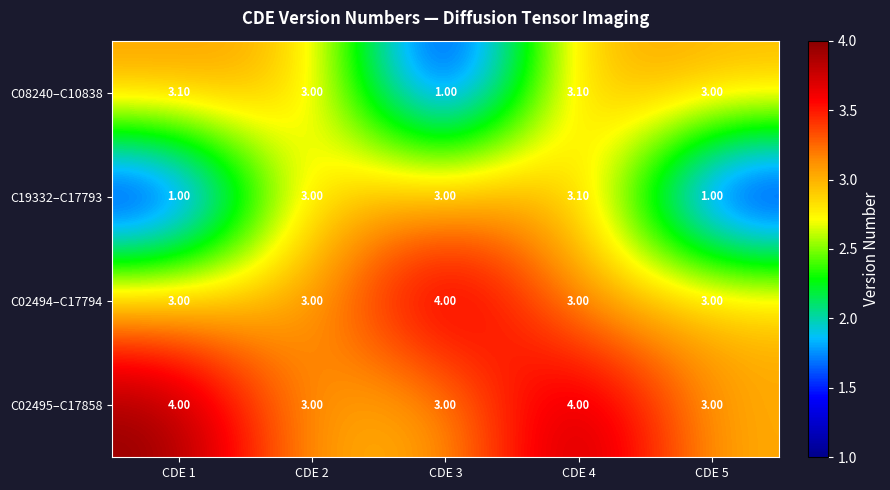

What is the difference between the maximum and second lowest values in the C19332–C17793 series?

2.1